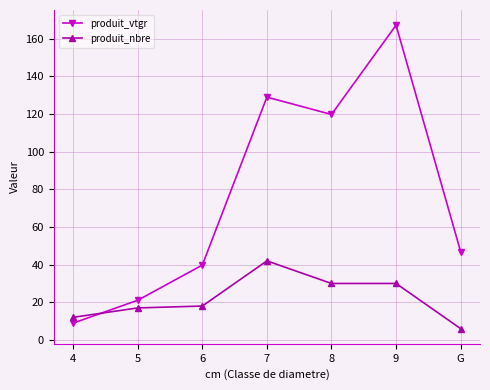

Where do produit_nbre and produit_vtgr first cross each other?

4 and 5